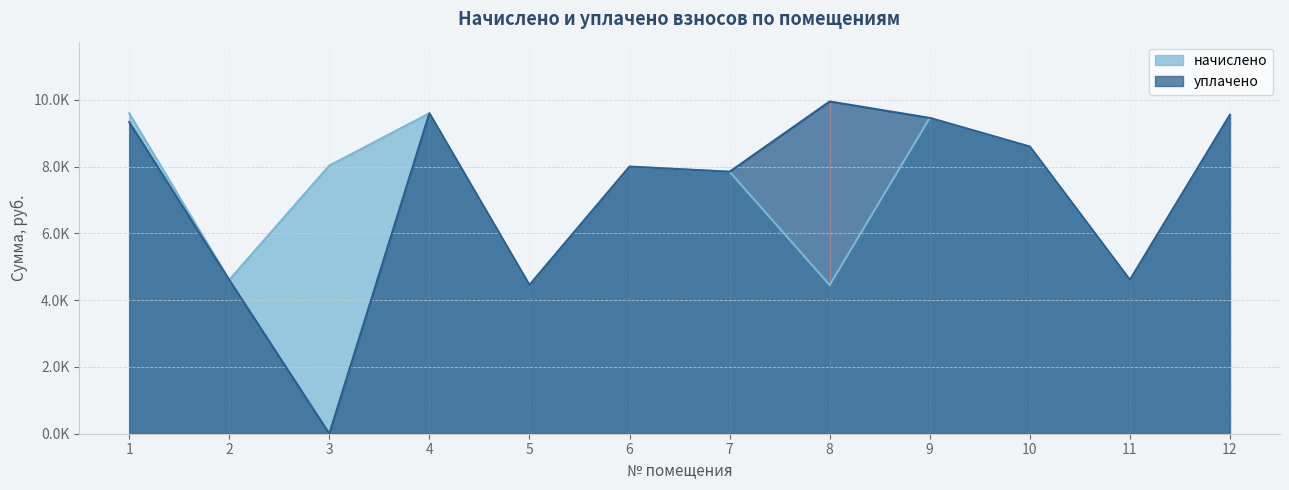

In уплачено, how many points are lower than both neighbors (excluding endpoints)?

4